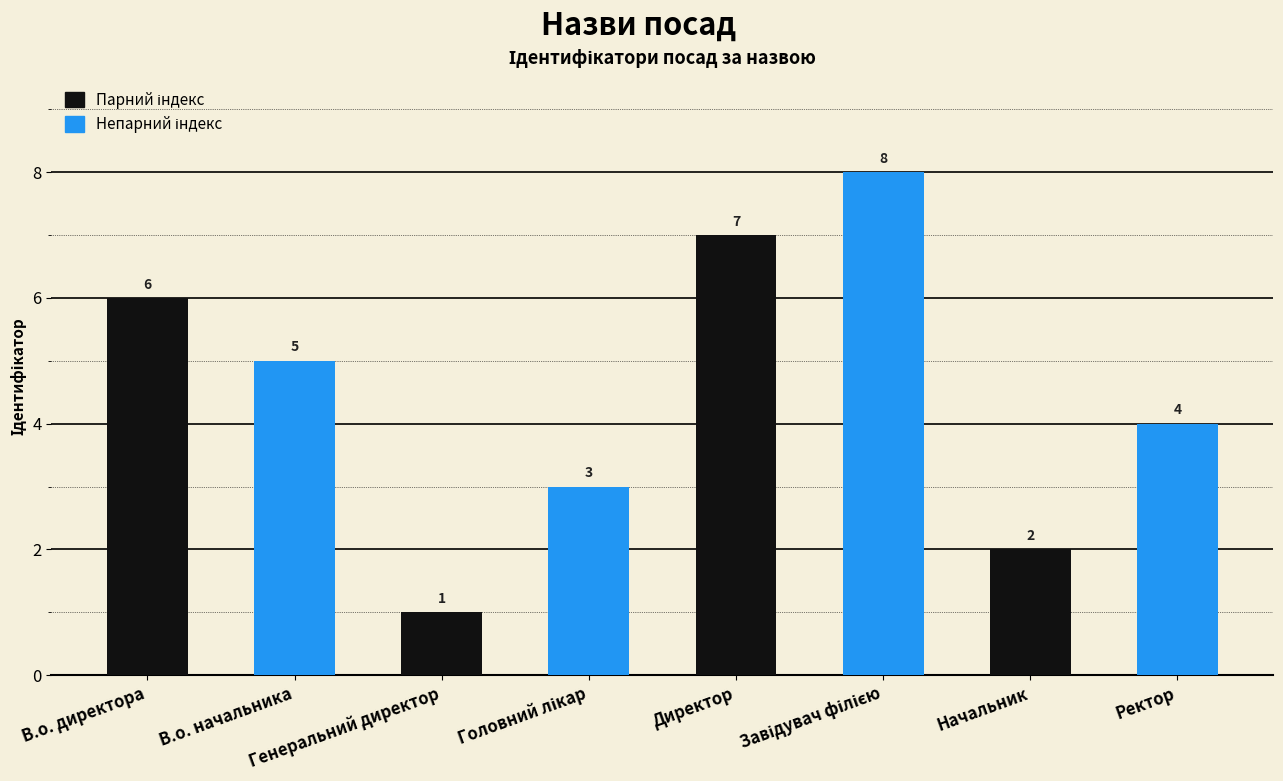

What is the sum of all values?

36